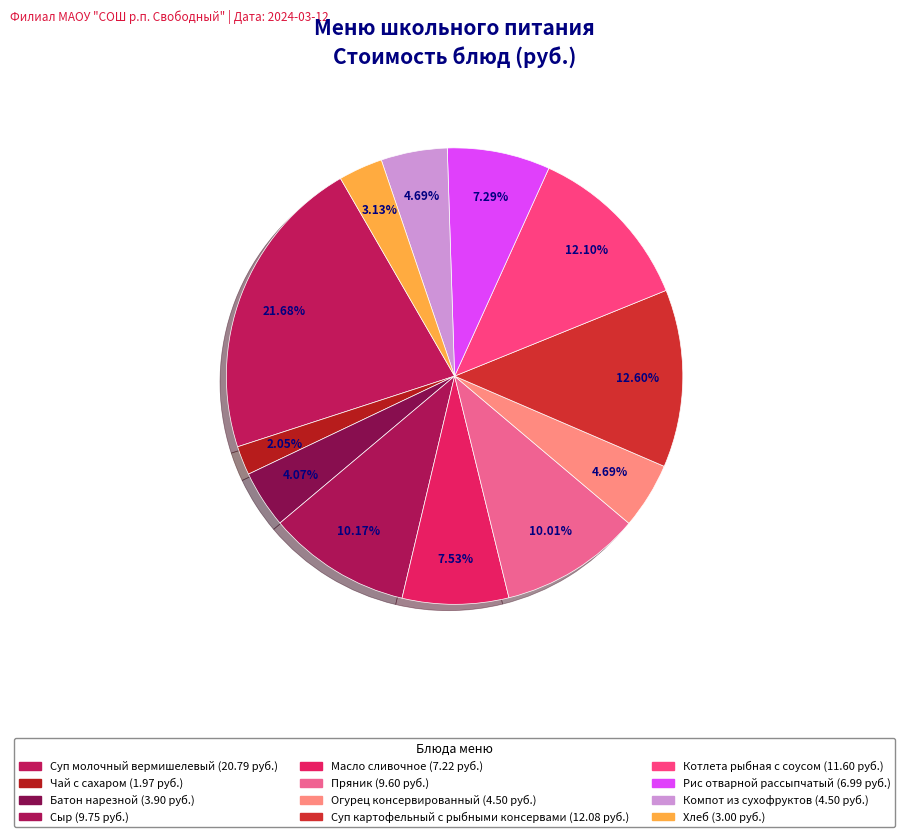

To the nearest percent, what is the difference between the largest and smallest slice percentages?

20%